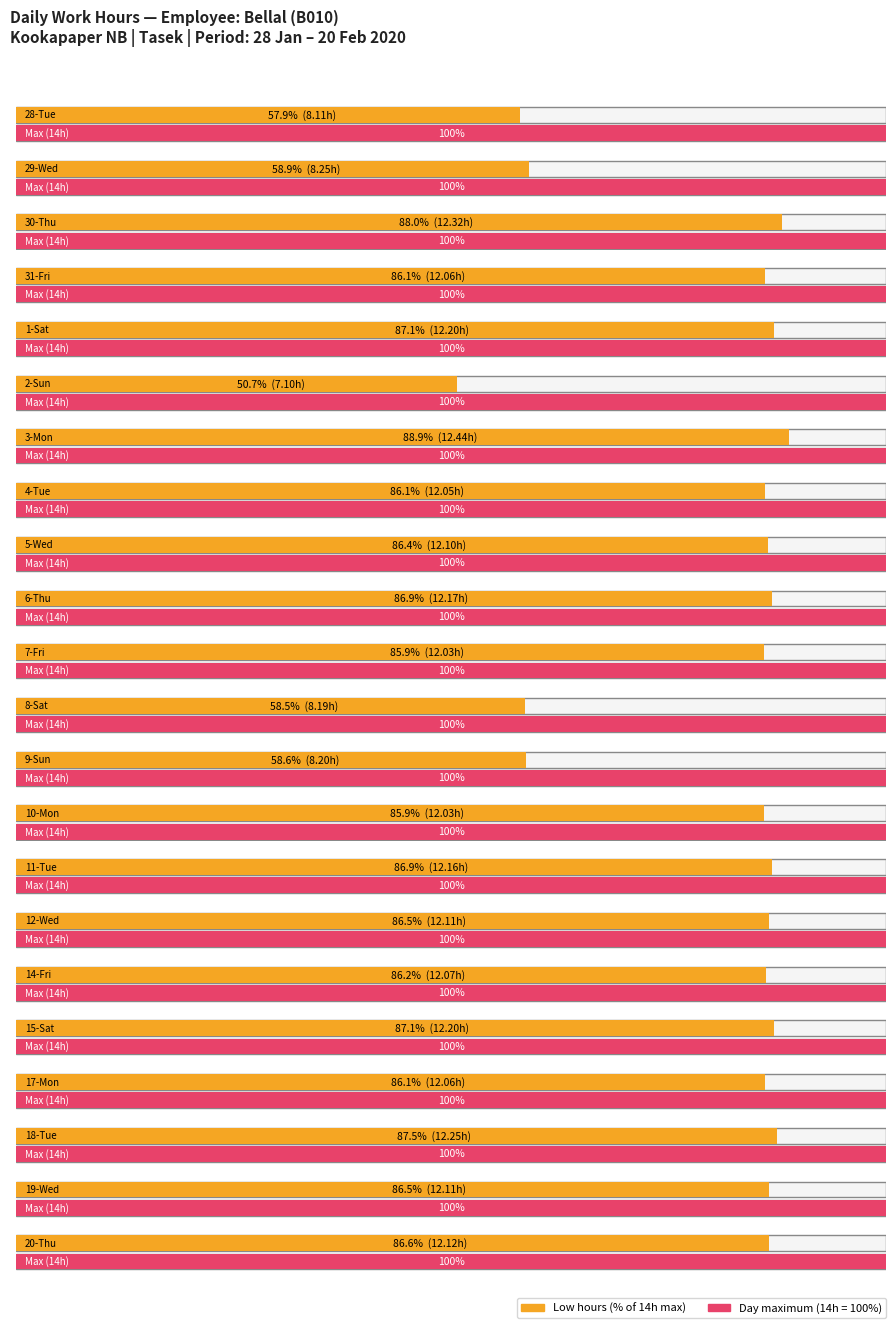

True or false: Low (hours) has a value of 7.1 at 6-Thu.

False